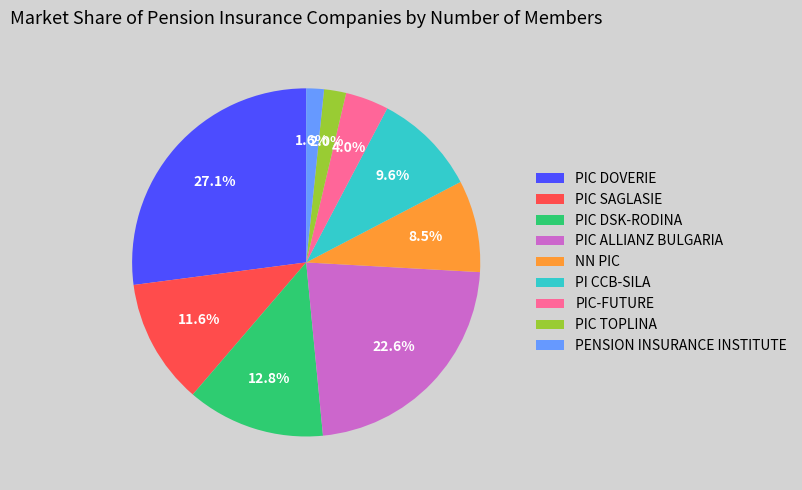

How many slices are in this pie chart?

9